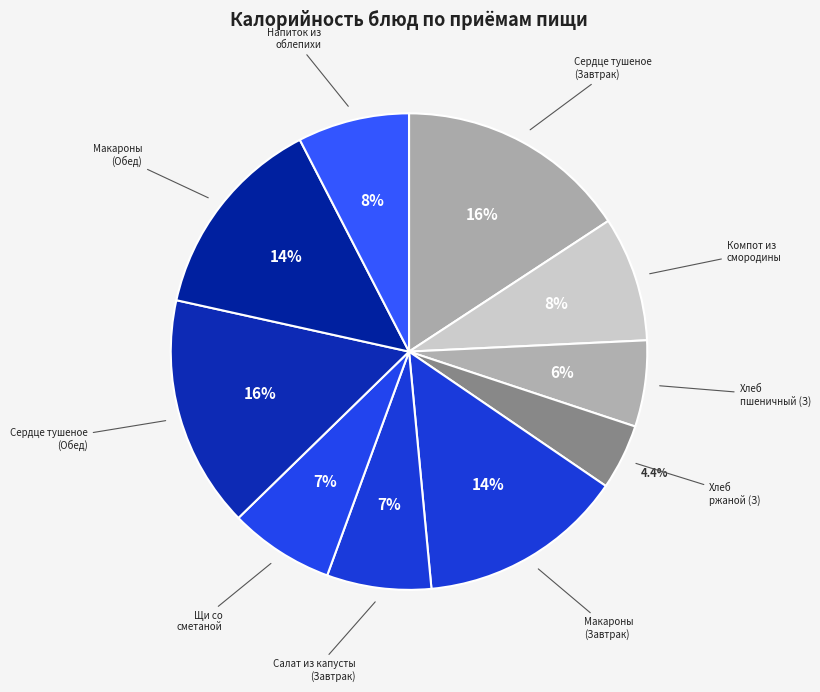

Count the number of slices in the pie.

10